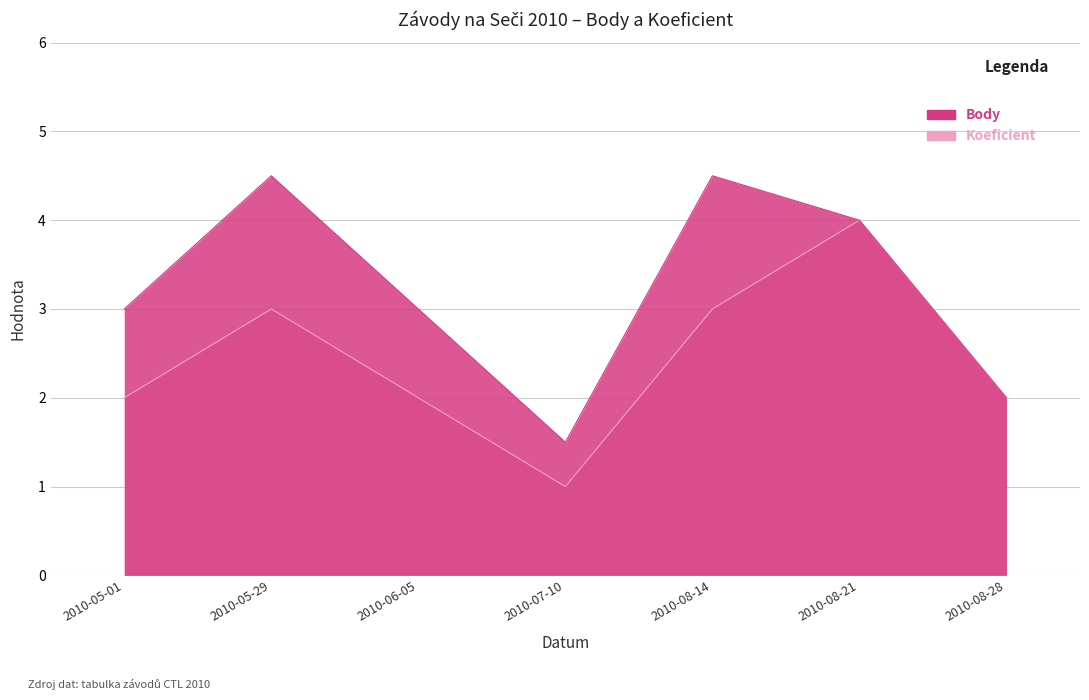

Between 2010-08-21 and 2010-07-10, which is larger?

2010-08-21